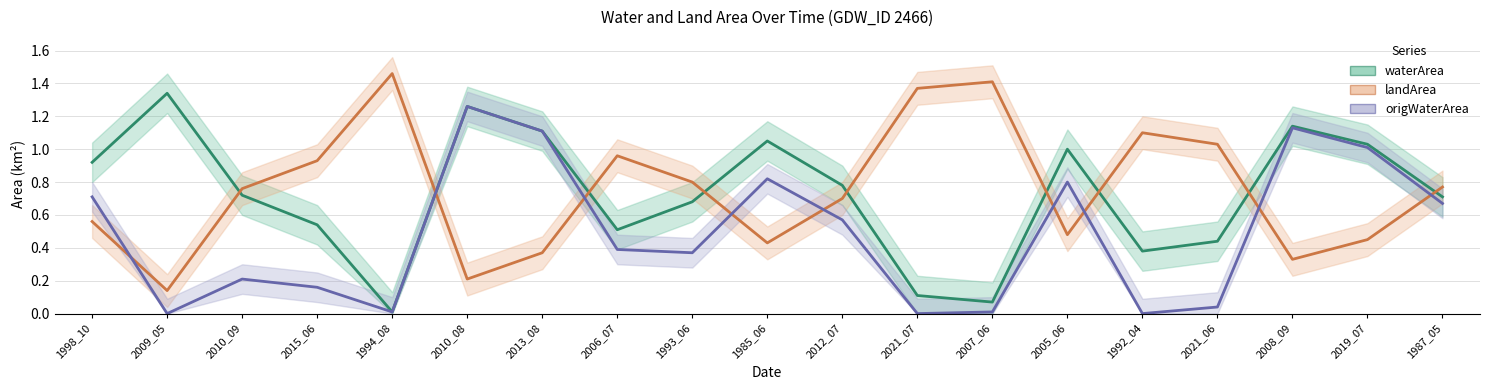

The value of waterArea at 2010_09 is 0.7. True or false?

True